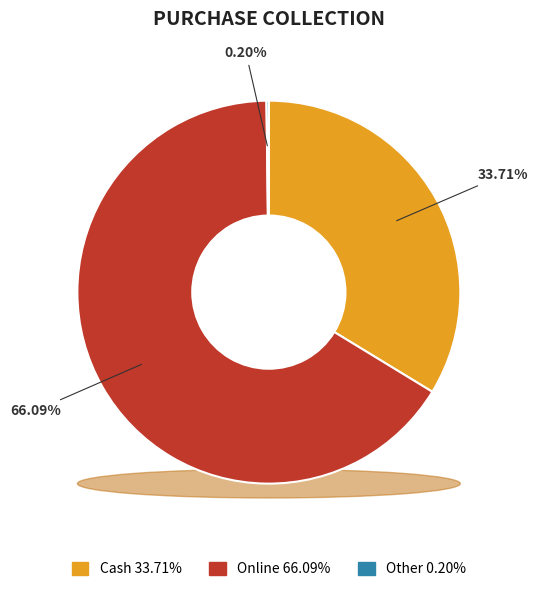

Which slice is the smallest?

Other